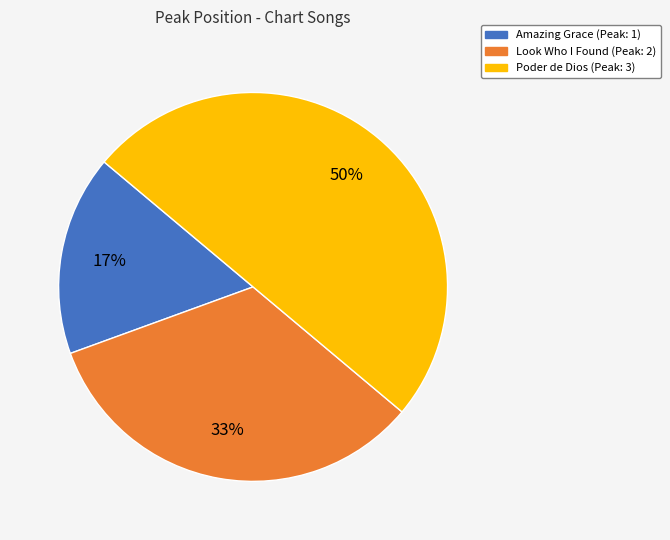

Between Look Who I Found and Poder de Dios, which is larger?

Poder de Dios